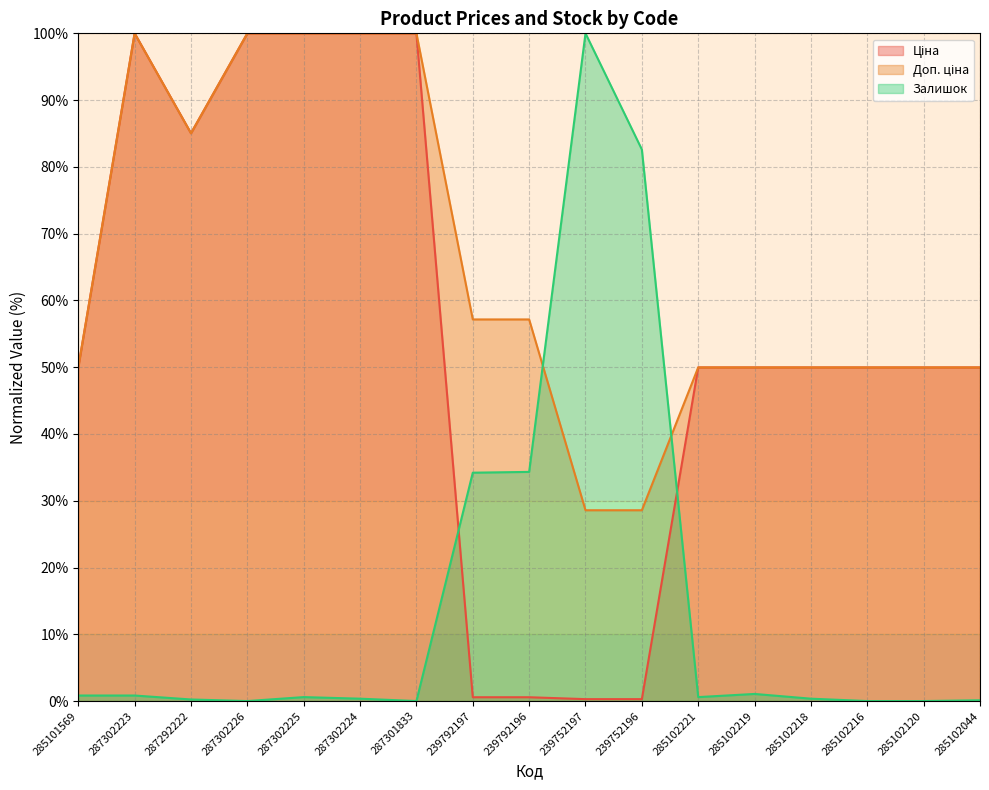

At which category does Ціна reach its first local peak?

287302223